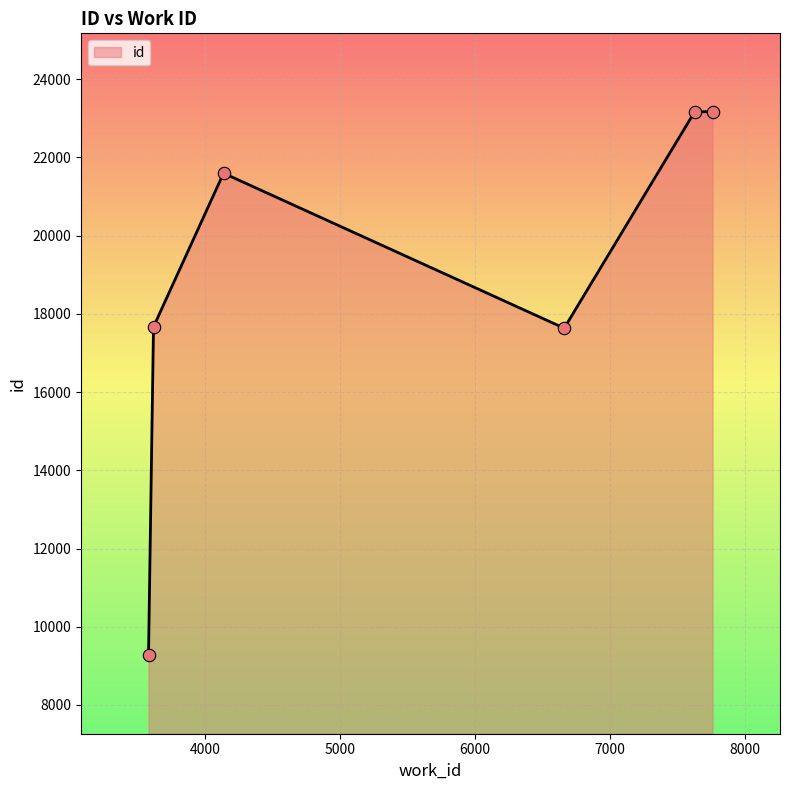

How many interior local valleys (lower than both neighbors) does the data have?

1